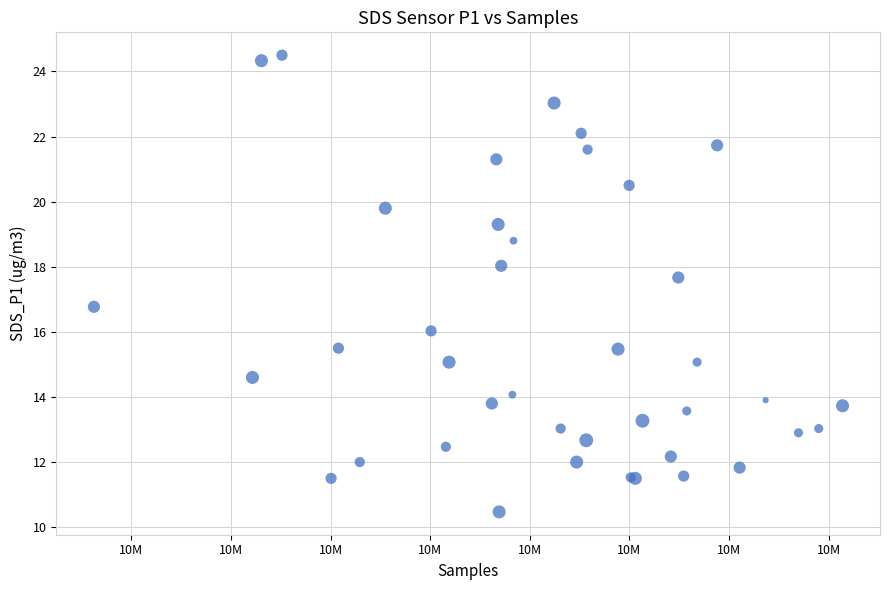

What Y value in the scatter plot is closest to 17?

16.8